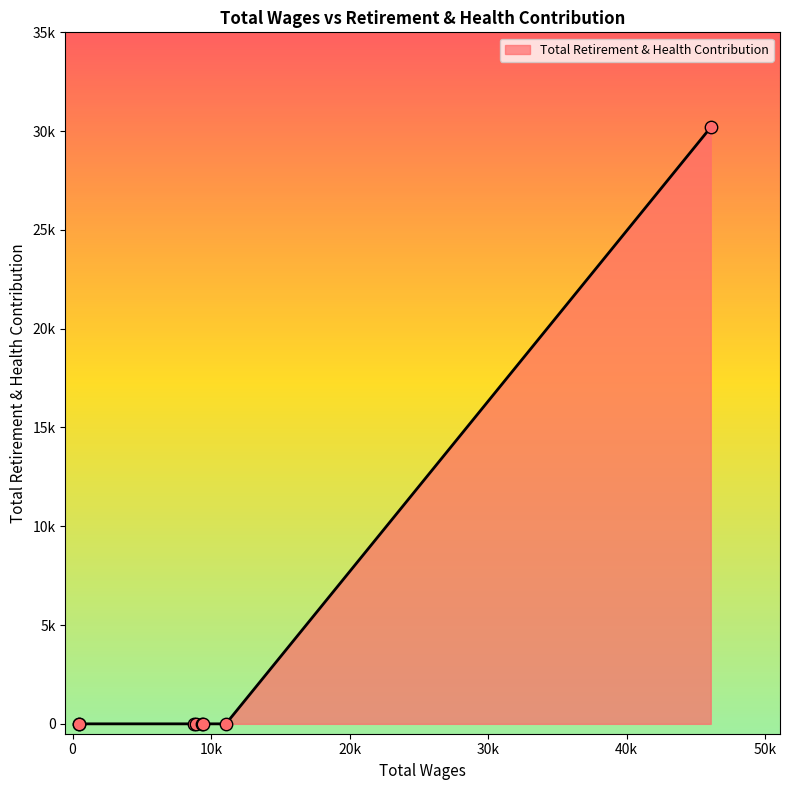

Which has a higher value, 480.0 or 9347.0?

480.0